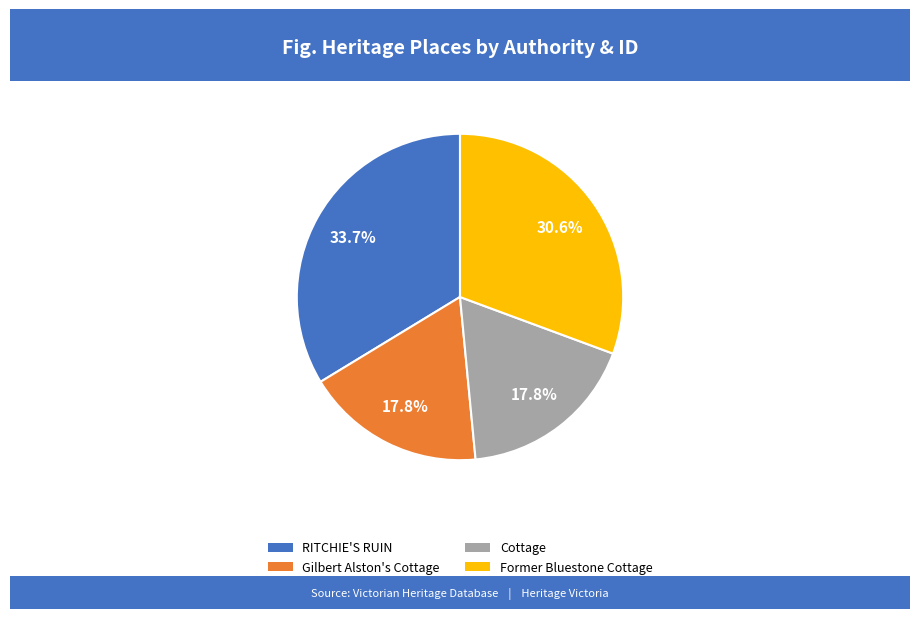

Which category has the biggest portion of the pie?

RITCHIE'S RUIN